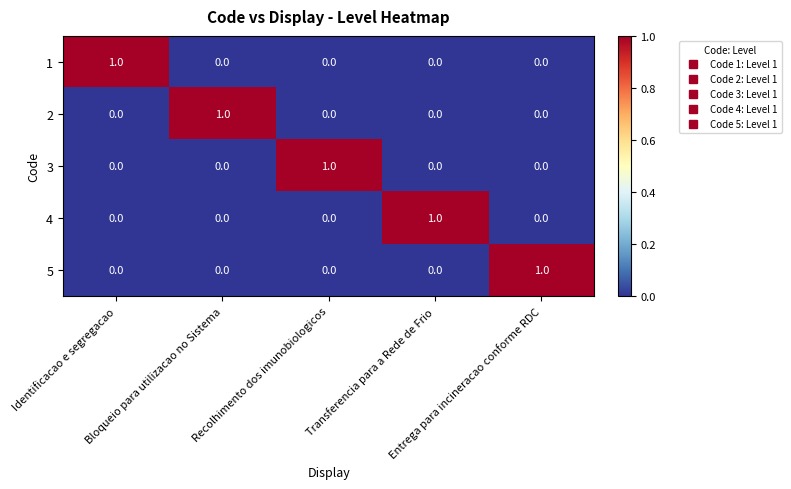

How many 3 values are between 0 and 1?

5